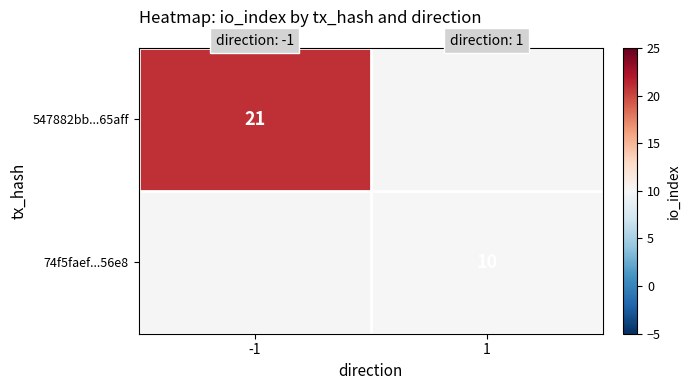

True or false: 74f5faef...56e8 has a value of 13 at 1.

False